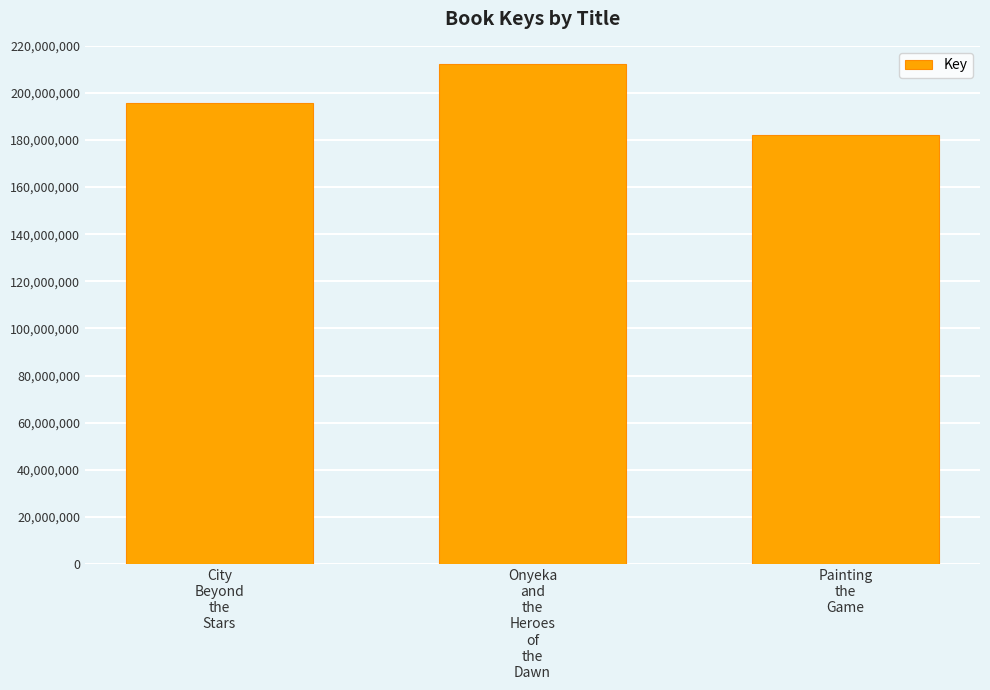

What is the greatest value displayed?

212212644